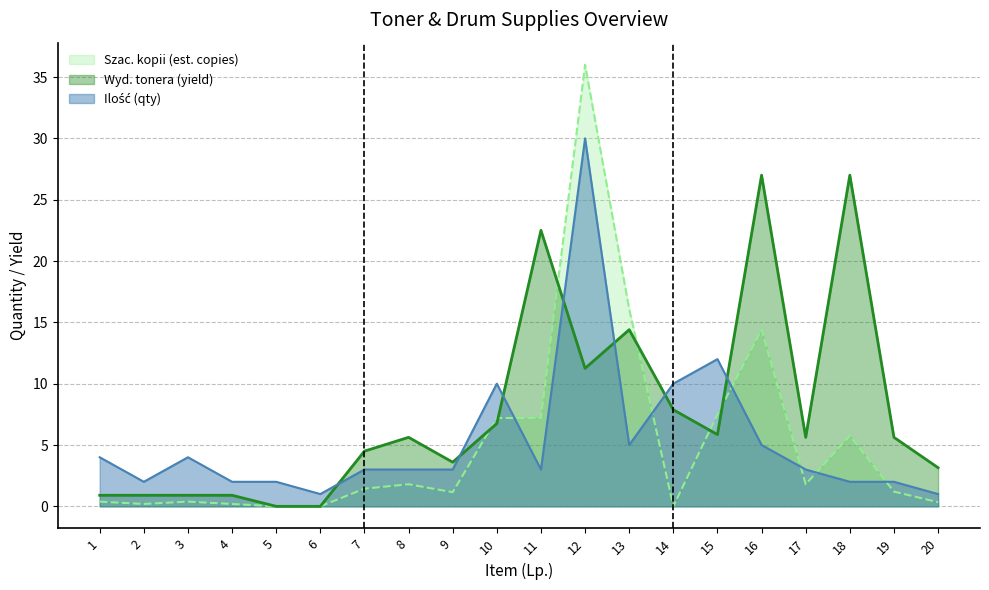

Reading right to left, what are all the values shown in this chart?

Ilość (qty): 20=1.0	19=2.0	18=2.0	17=3.0	16=5.0	15=12.0	14=10.0	13=5.0	12=30.0	11=3.0	10=10.0	9=3.0	8=3.0	7=3.0	6=1.0	5=2.0	4=2.0	3=4.0	2=2.0	1=4.0
Wyd. tonera (yield): 20=3.1	19=5.6	18=27.0	17=5.6	16=27.0	15=5.9	14=7.9	13=14.4	12=11.2	11=22.5	10=6.8	9=3.6	8=5.6	7=4.5	6=0.0	5=0.0	4=0.9	3=0.9	2=0.9	1=0.9
Szac. kopii (est. copies): 20=0.3	19=1.2	18=5.8	17=1.8	16=14.4	15=7.5	14=0.0	13=16.1	12=36.0	11=7.2	10=7.2	9=1.2	8=1.8	7=1.4	6=0.0	5=0.0	4=0.2	3=0.4	2=0.2	1=0.4